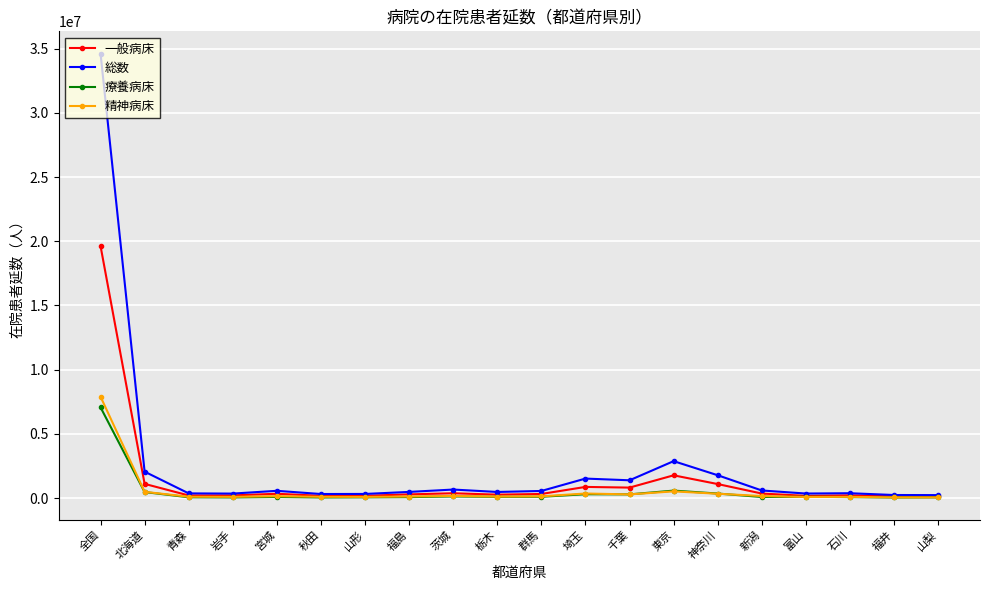

Which series changed the most between 北海道 and 栃木?

総数